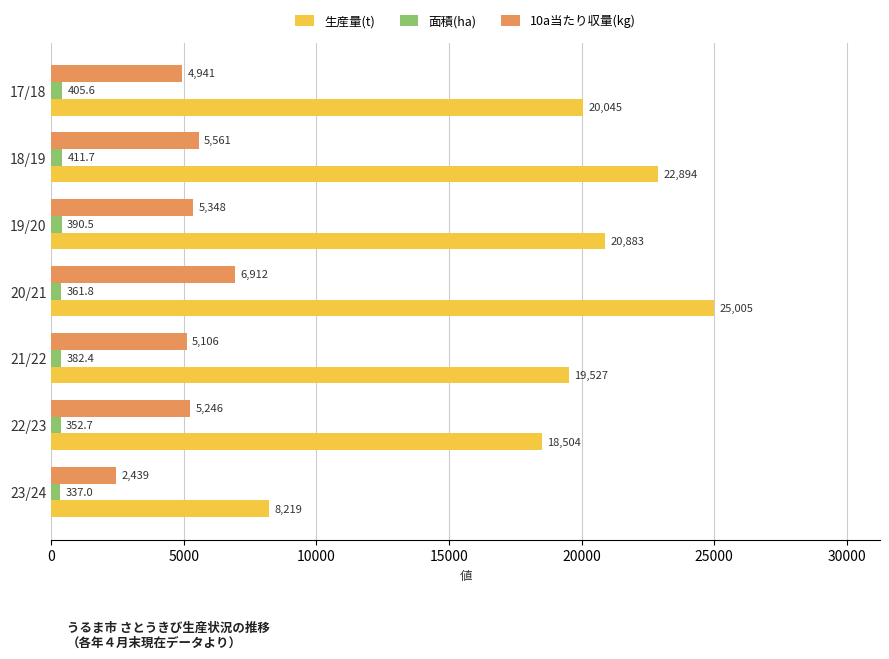

At how many categories does at least one series exceed 874?

7